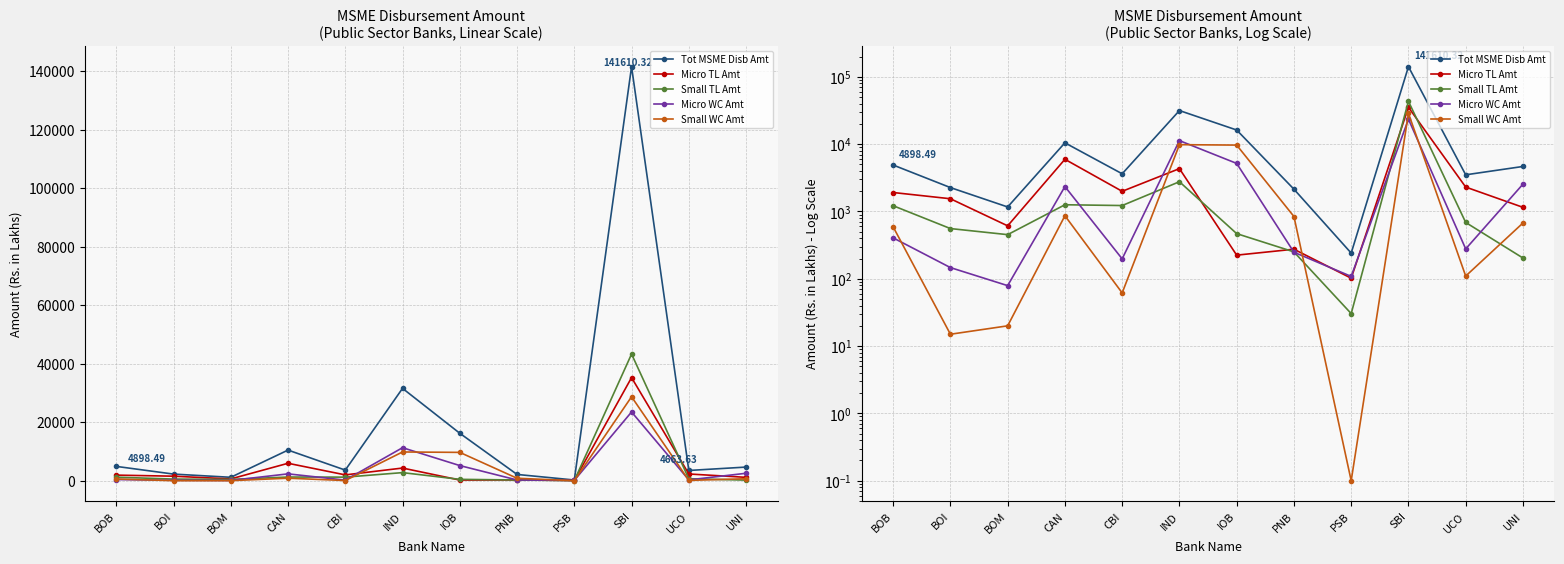

List the series in order of their peak value, highest first.

Tot MSME Disb Amt, Small TL Amt, Micro TL Amt, Small WC Amt, Micro WC Amt